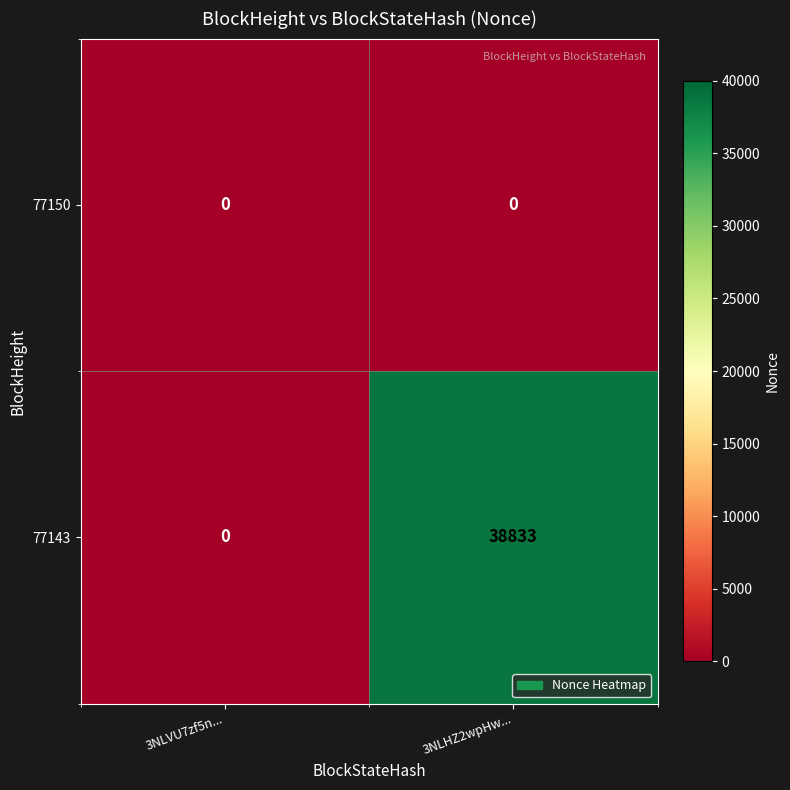

Between 3NLVU7zf5n... and 3NLHZ2wpHw..., which series saw the biggest shift?

77143